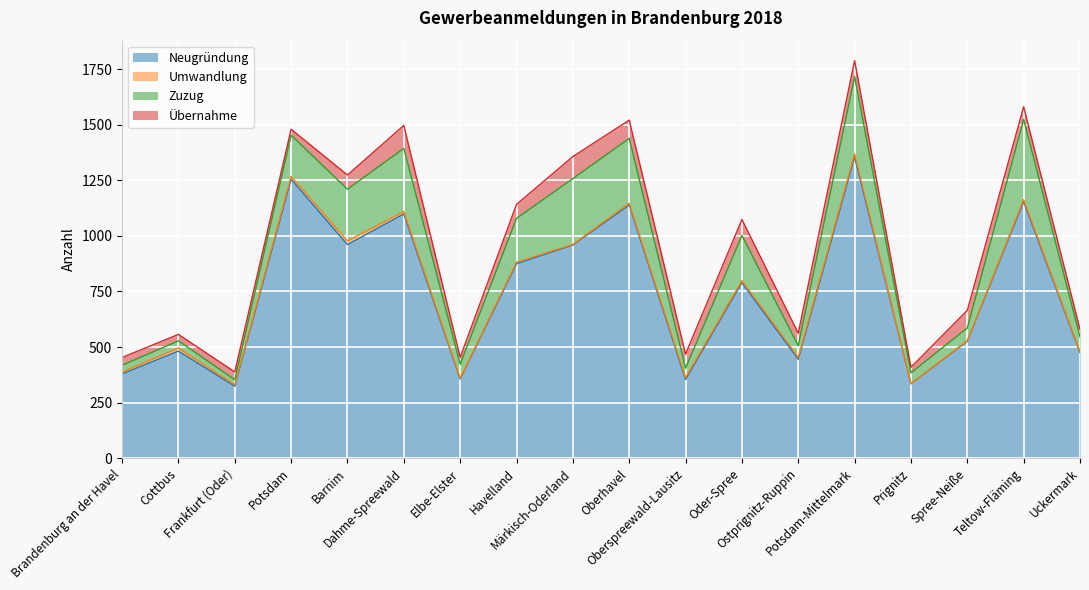

Reading right to left, what are all the values shown in this chart?

Neugründung: Uckermark=475	Teltow-Fläming=1154	Spree-Neiße=526	Prignitz=335	Potsdam-Mittelmark=1355	Ostprignitz-Ruppin=445	Oder-Spree=790	Oberspreewald-Lausitz=354	Oberhavel=1139	Märkisch-Oderland=959	Havelland=875	Elbe-Elster=356	Dahme-Spreewald=1099	Barnim=961	Potsdam=1255	Frankfurt (Oder)=324	Cottbus=482	Brandenburg an der Havel=379
Umwandlung: Uckermark=4	Teltow-Fläming=9	Spree-Neiße=3	Prignitz=0	Potsdam-Mittelmark=14	Ostprignitz-Ruppin=9	Oder-Spree=9	Oberspreewald-Lausitz=8	Oberhavel=8	Märkisch-Oderland=3	Havelland=7	Elbe-Elster=4	Dahme-Spreewald=11	Barnim=16	Potsdam=13	Frankfurt (Oder)=6	Cottbus=14	Brandenburg an der Havel=8
Zuzug: Uckermark=67	Teltow-Fläming=361	Spree-Neiße=57	Prignitz=49	Potsdam-Mittelmark=348	Ostprignitz-Ruppin=52	Oder-Spree=203	Oberspreewald-Lausitz=43	Oberhavel=292	Märkisch-Oderland=296	Havelland=197	Elbe-Elster=63	Dahme-Spreewald=284	Barnim=233	Potsdam=185	Frankfurt (Oder)=23	Cottbus=32	Brandenburg an der Havel=31
Übernahme: Uckermark=34	Teltow-Fläming=57	Spree-Neiße=79	Prignitz=25	Potsdam-Mittelmark=72	Ostprignitz-Ruppin=56	Oder-Spree=72	Oberspreewald-Lausitz=63	Oberhavel=82	Märkisch-Oderland=99	Havelland=63	Elbe-Elster=31	Dahme-Spreewald=103	Barnim=64	Potsdam=27	Frankfurt (Oder)=35	Cottbus=29	Brandenburg an der Havel=35